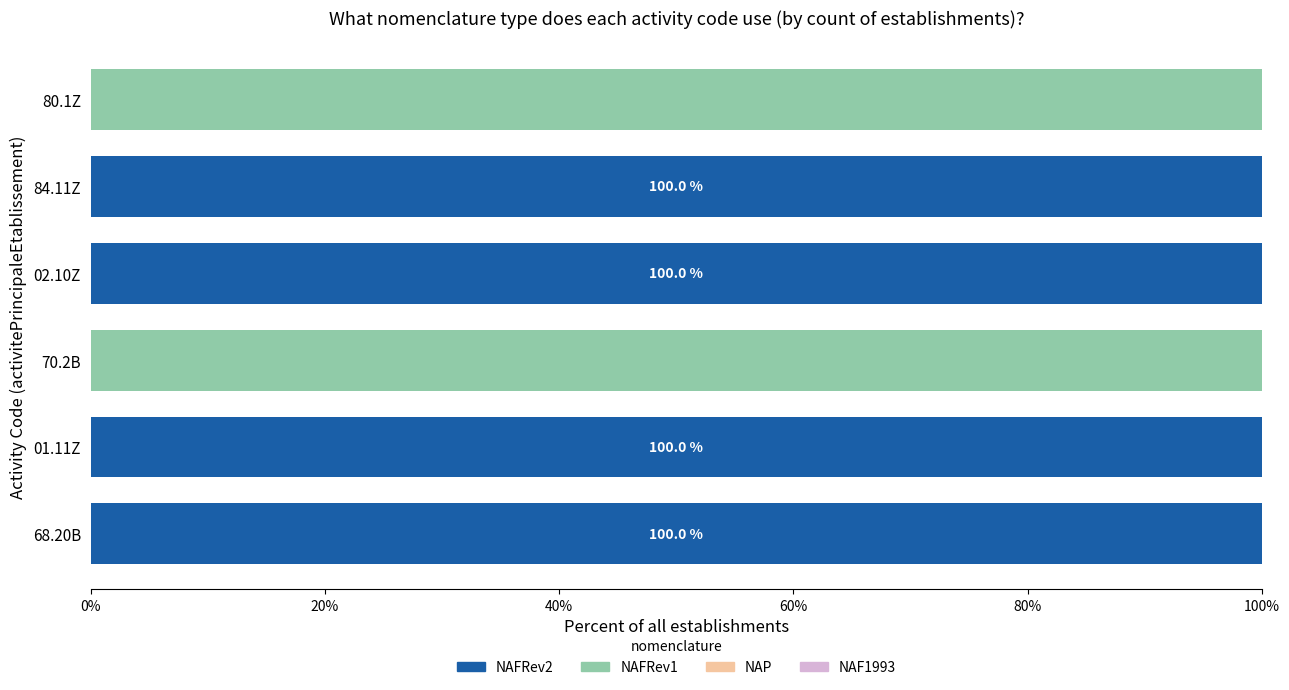

True or false: NAFRev2 has a value of 0 at 80.1Z.

True